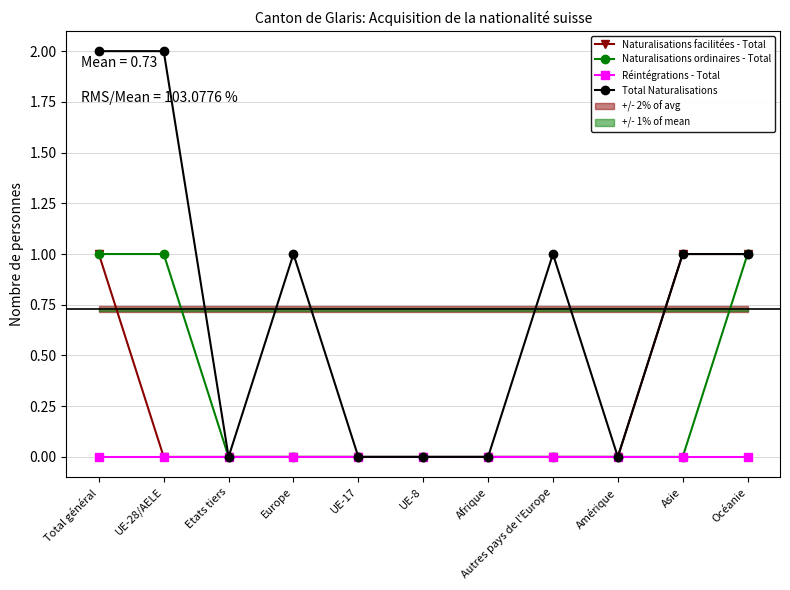

Reading right to left, what are all the values shown in this chart?

Naturalisations facilitées - Total: 1	1	0	0	0	0	0	0	0	0	1
Naturalisations ordinaires - Total: 1	0	0	0	0	0	0	0	0	1	1
Réintégrations - Total: 0	0	0	0	0	0	0	0	0	0	0
Total Naturalisations: 1	1	0	1	0	0	0	1	0	2	2